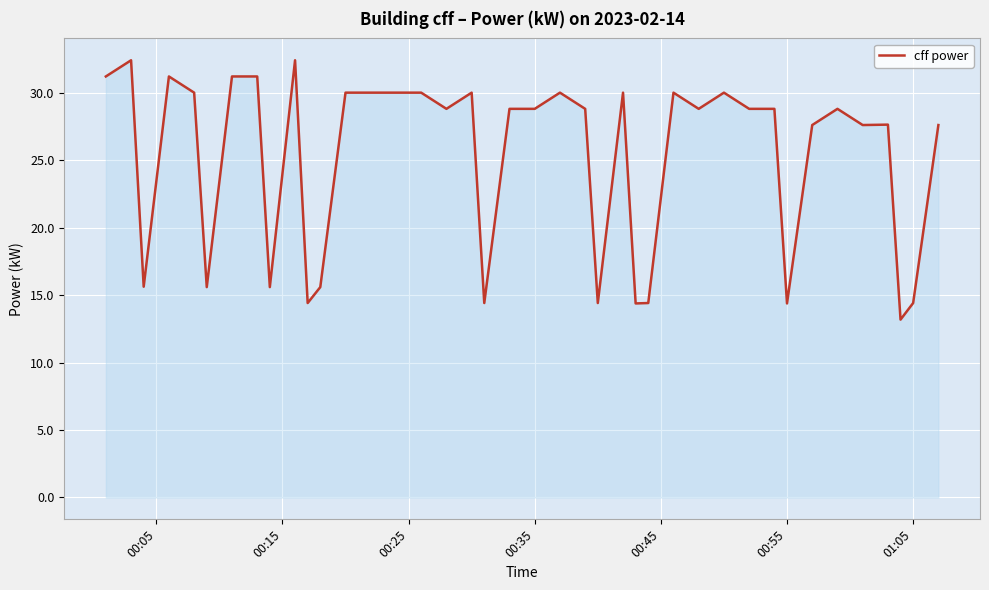

What is the difference between the maximum and minimum values?

19.2